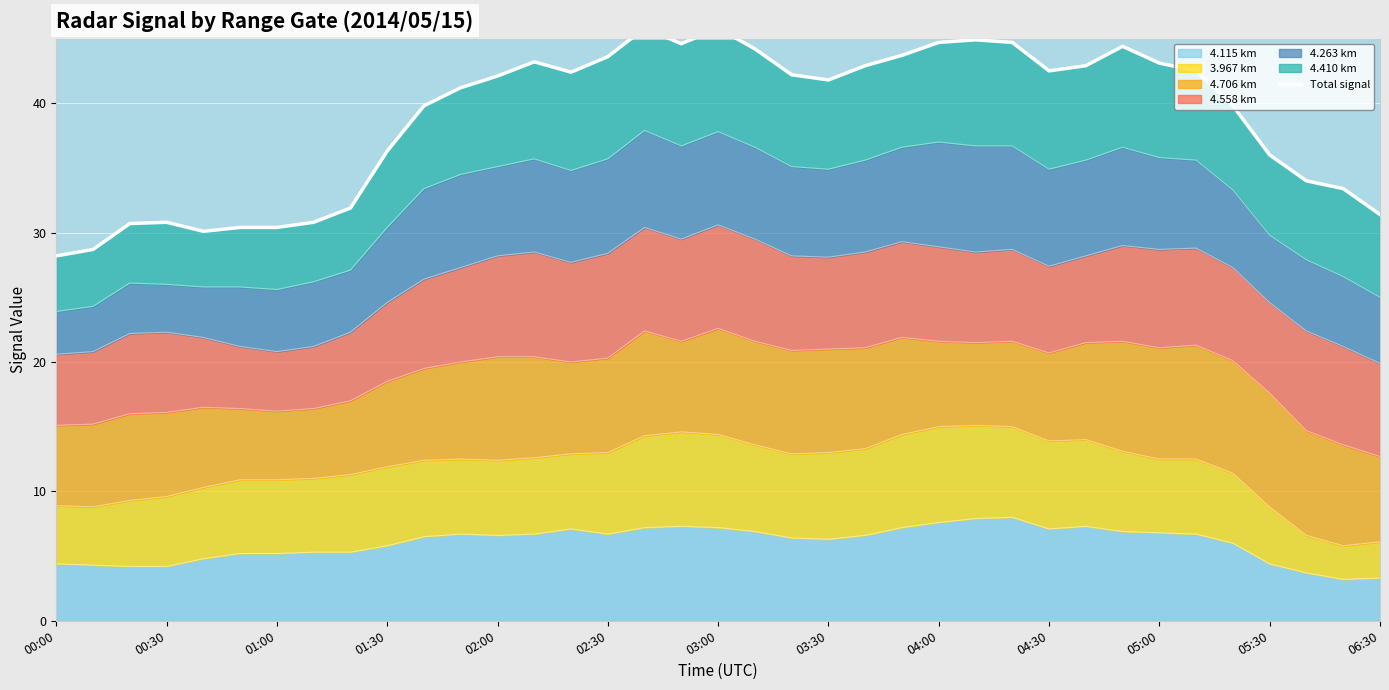

True or false: 4.115 km has a value of 7.1 at 04:30.

True